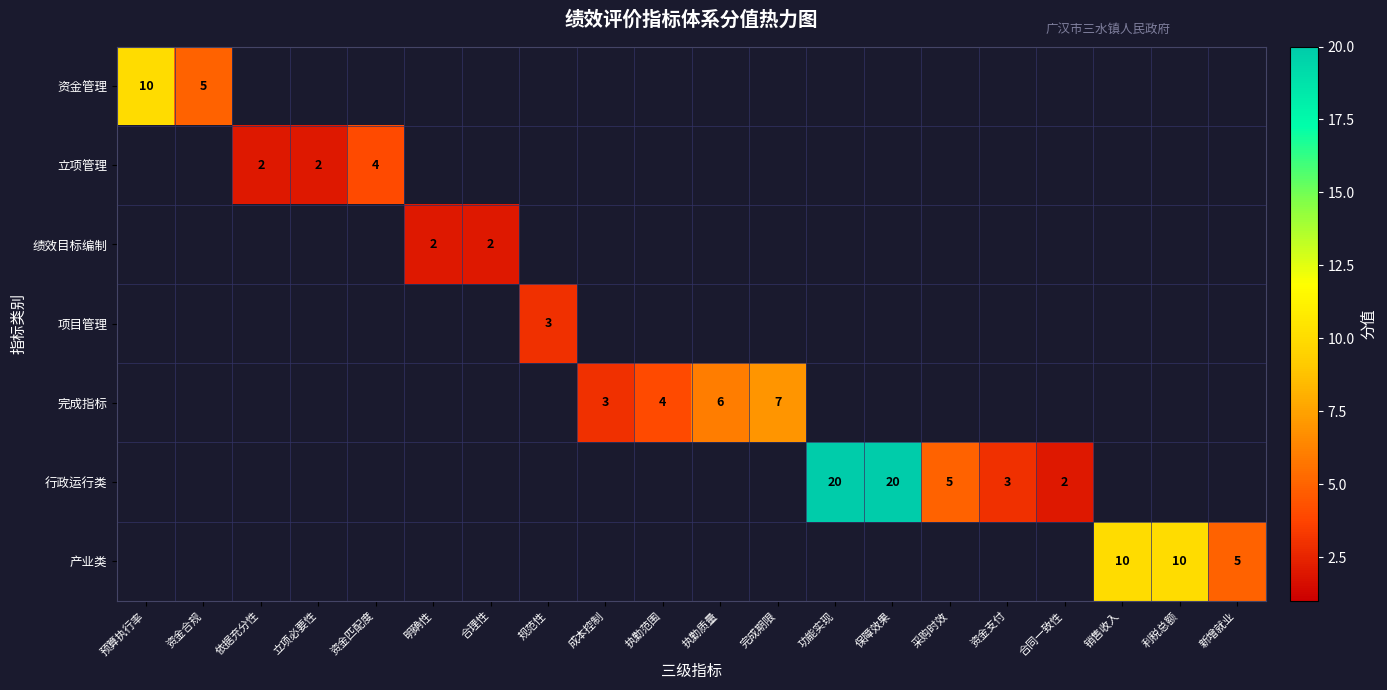

Is the value of 行政运行类 at 功能实现 greater than the value of 完成指标 at 执勤质量?

Yes